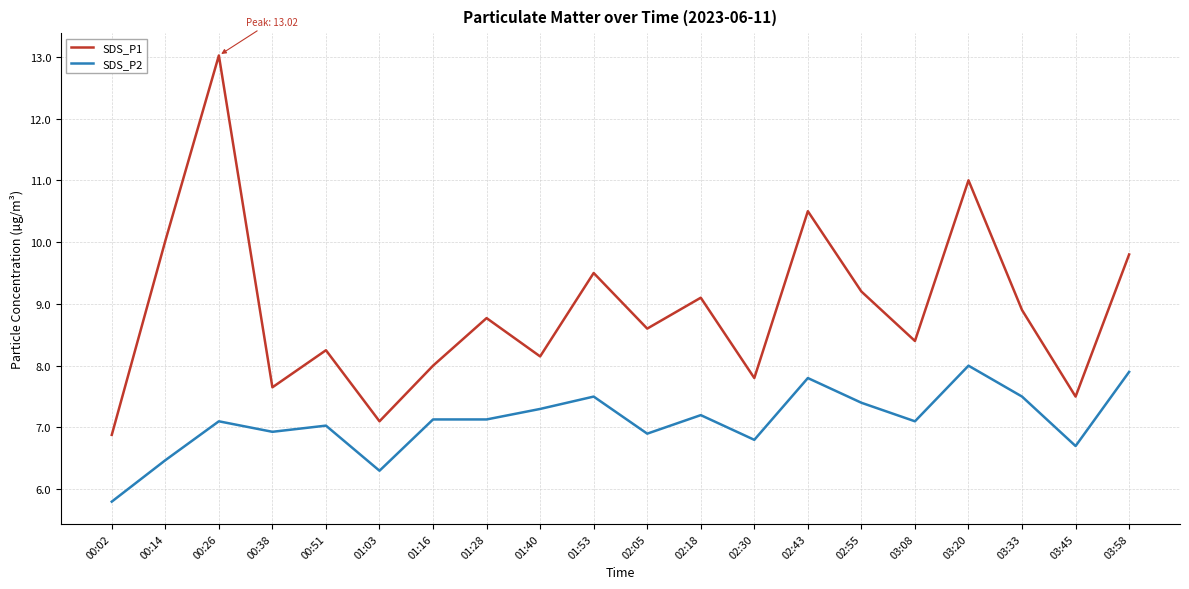

Which series has the largest total across all categories?

SDS_P1